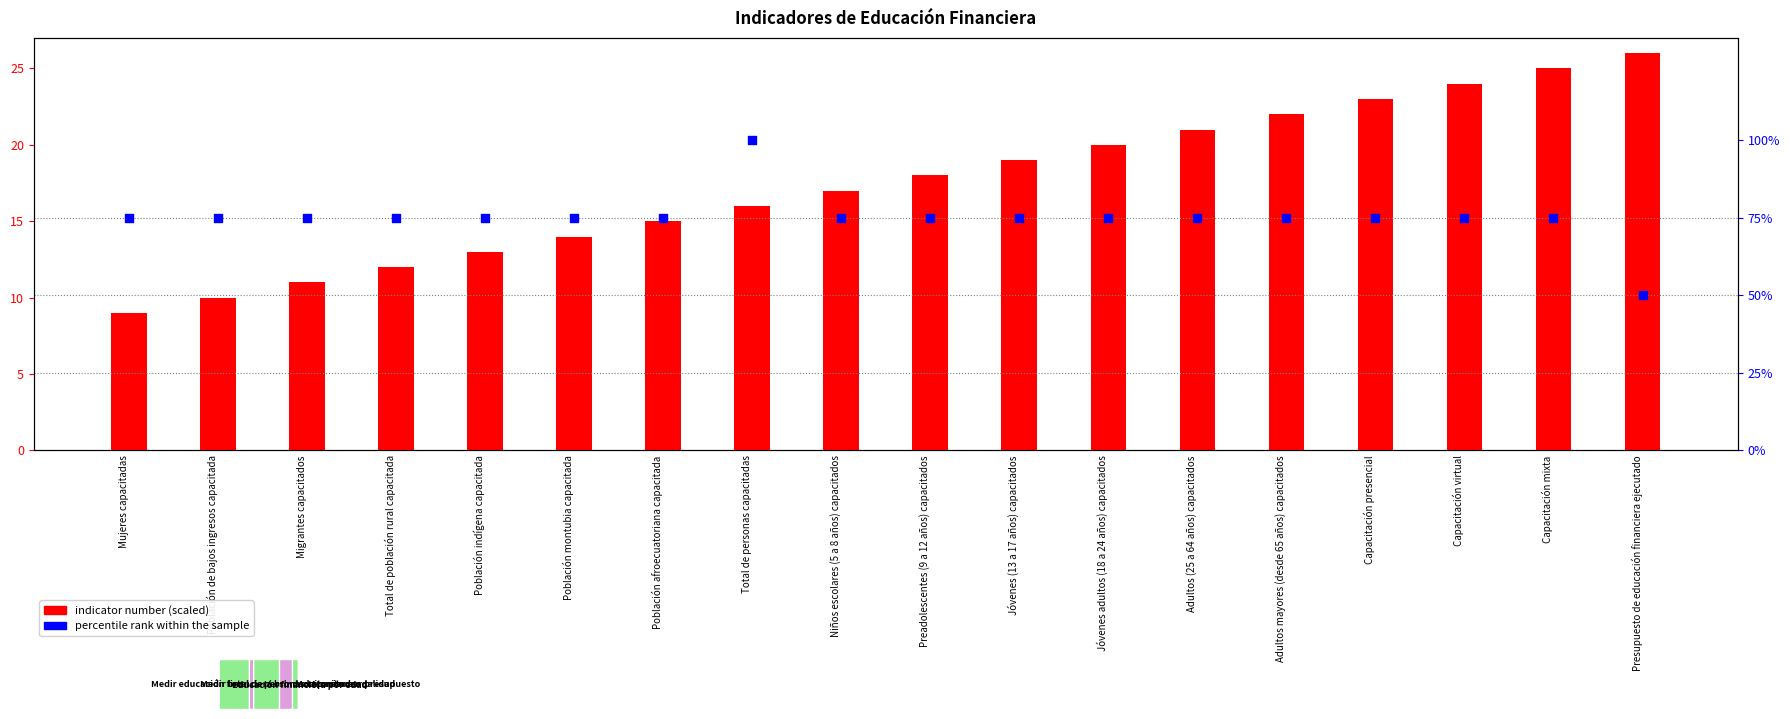

Which series has the largest total across all categories?

percentile rank within the sample